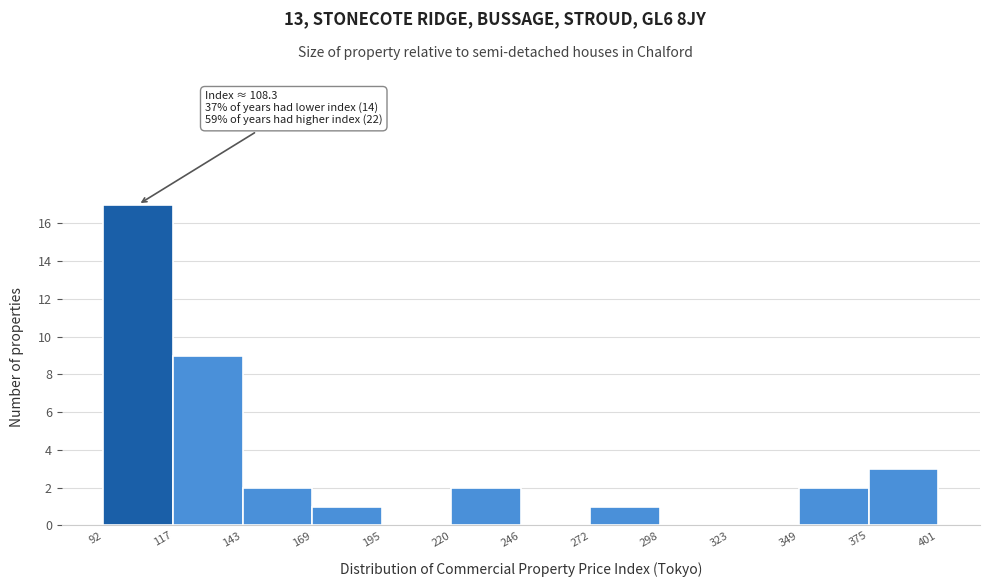

Over which range of the x-axis is the bar tallest?

92 to 117